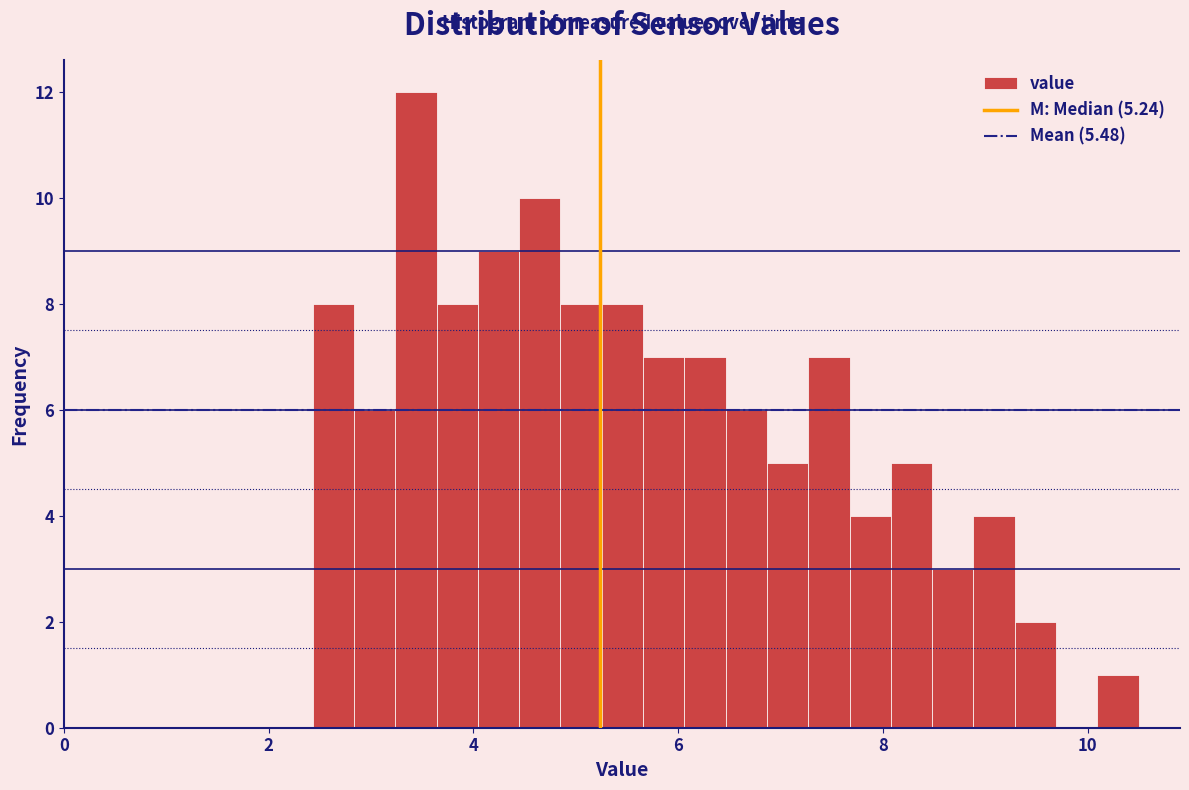

Around what value on the x-axis is the tallest bar? Give the approximate position of its centre, as read against the axis.

3.4